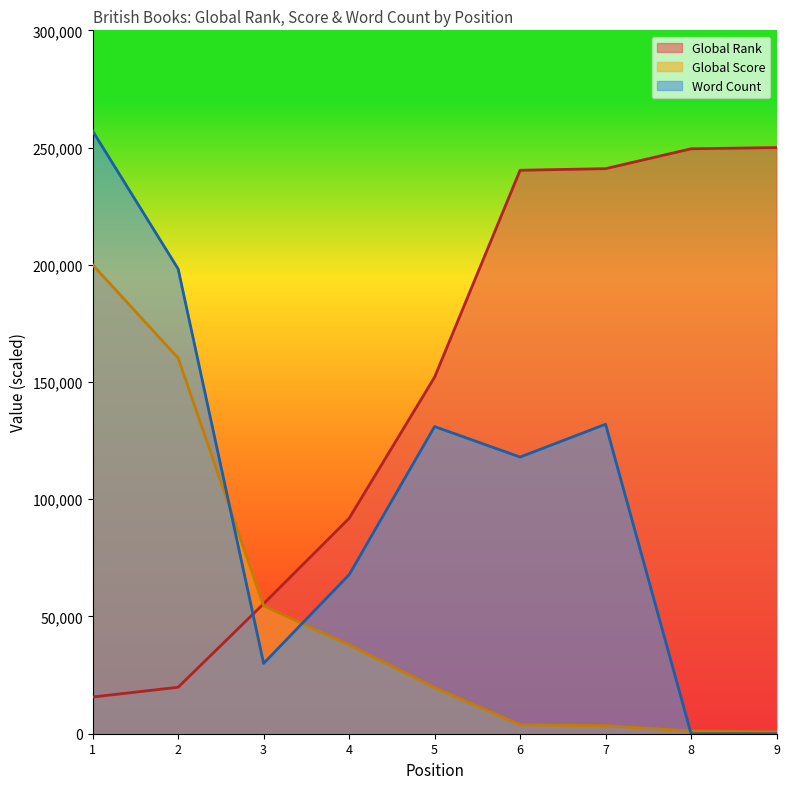

True or false: Global Score and Global Rank intersect in this chart.

True